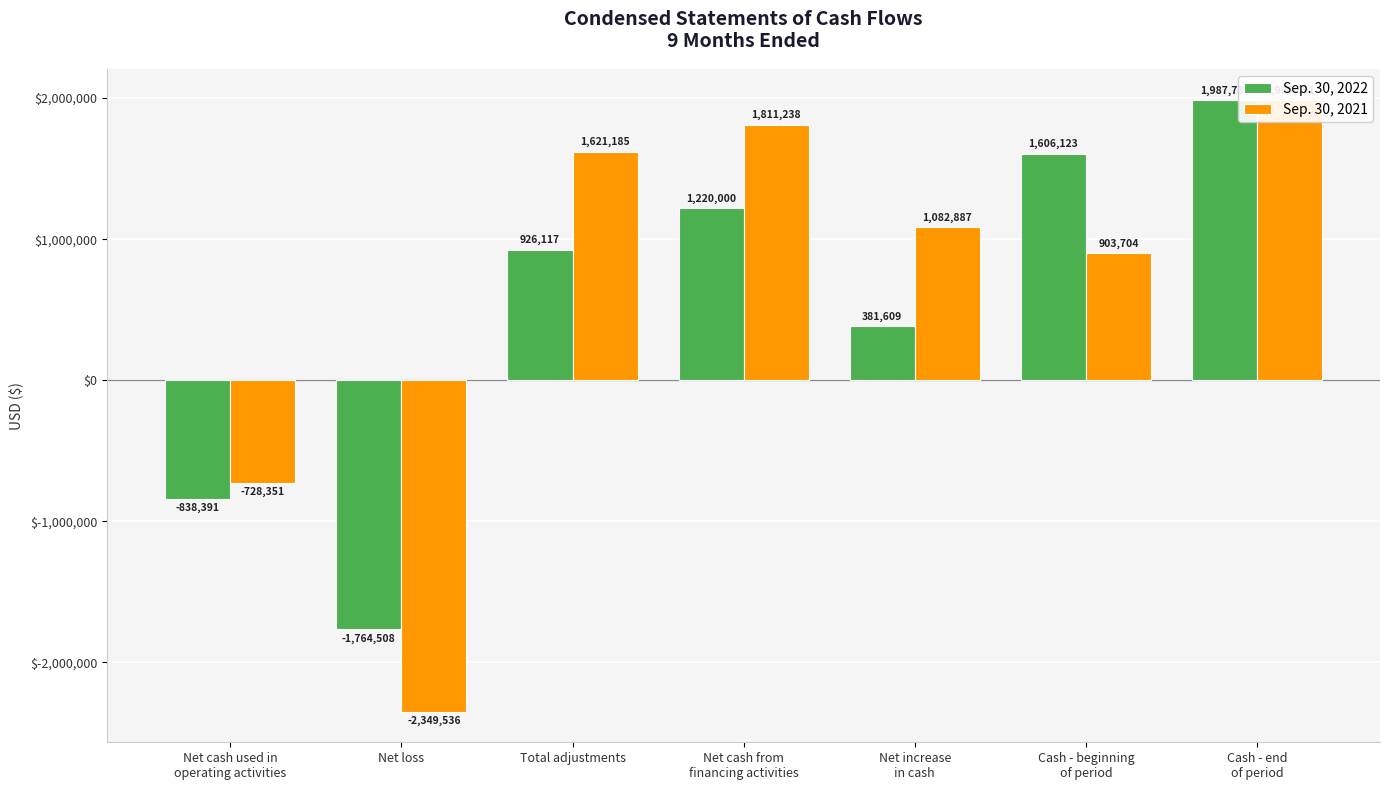

How many data points in Sep. 30, 2022 are less than 926117?

3